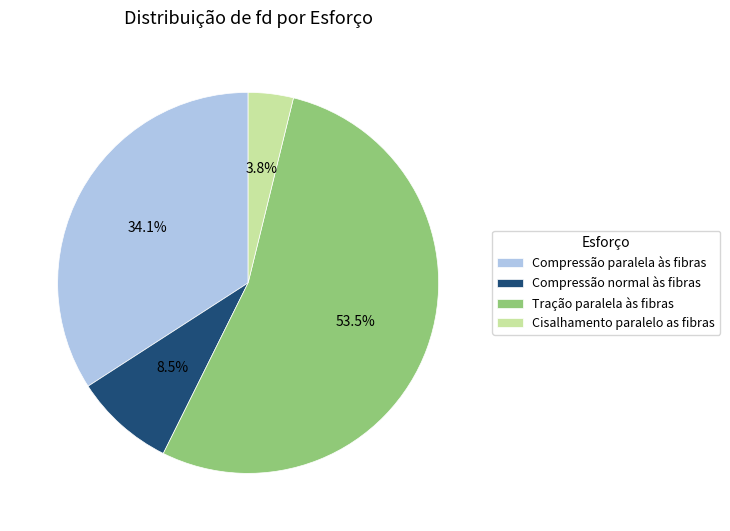

Rank the categories by value from highest to lowest.

Tração paralela às fibras, Compressão paralela às fibras, Compressão normal às fibras, Cisalhamento paralelo as fibras